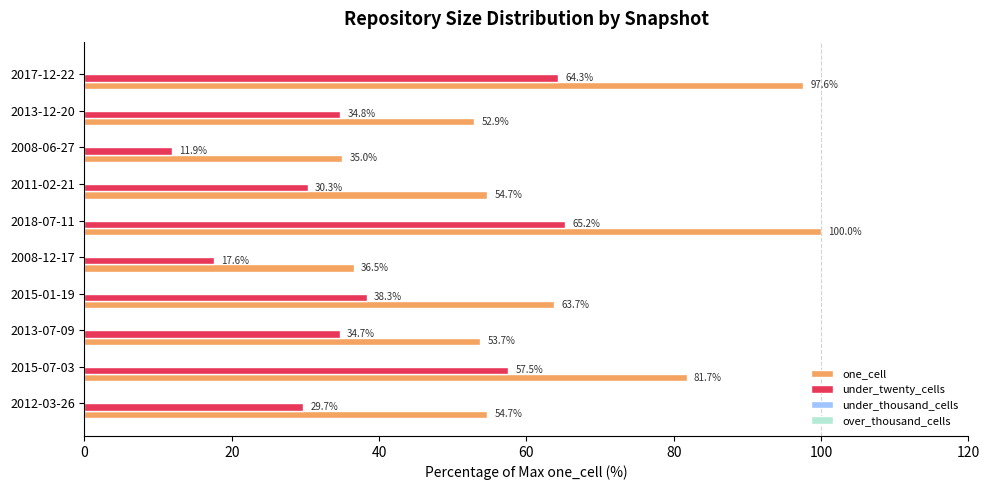

The value of under_twenty_cells at 2011-02-21 is 42.9. True or false?

False